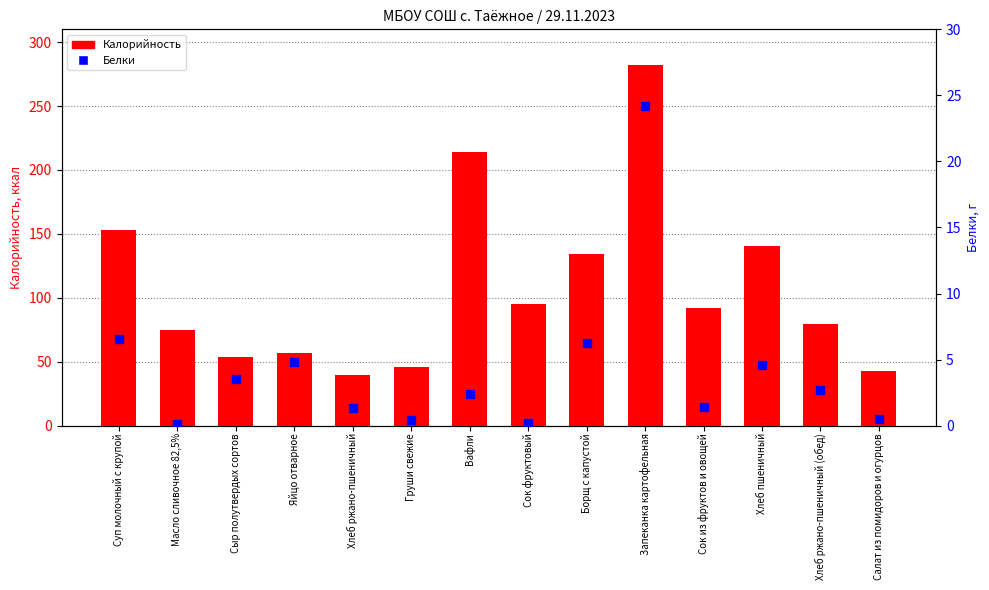

Is the value of Калорийность at Масло сливочное 82,5% greater than the value of Белки at Вафли?

Yes